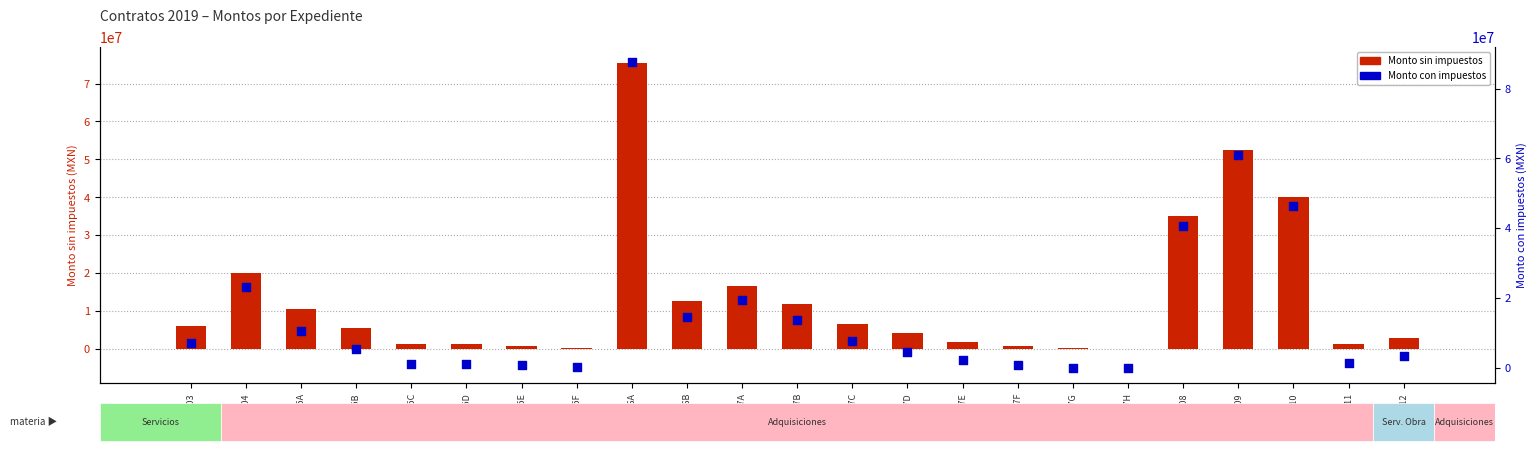

Which series has the largest total across all categories?

Monto con impuestos